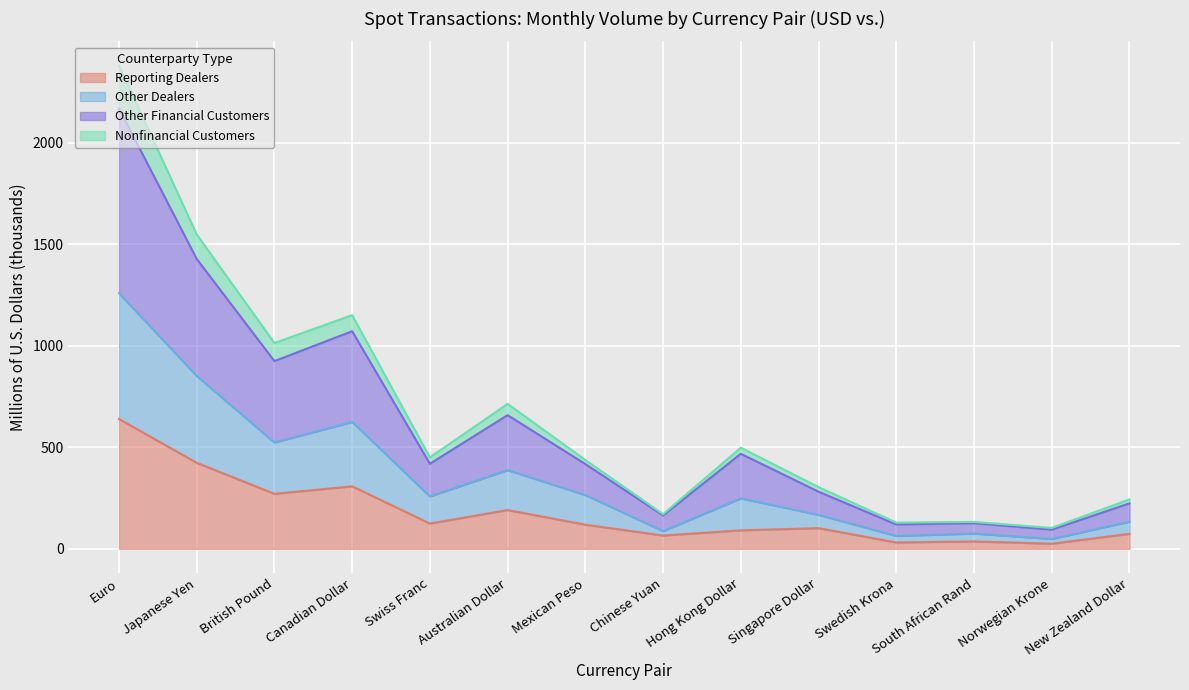

Is it true that Reporting Dealers equals 31.2 at Swedish Krona?

True